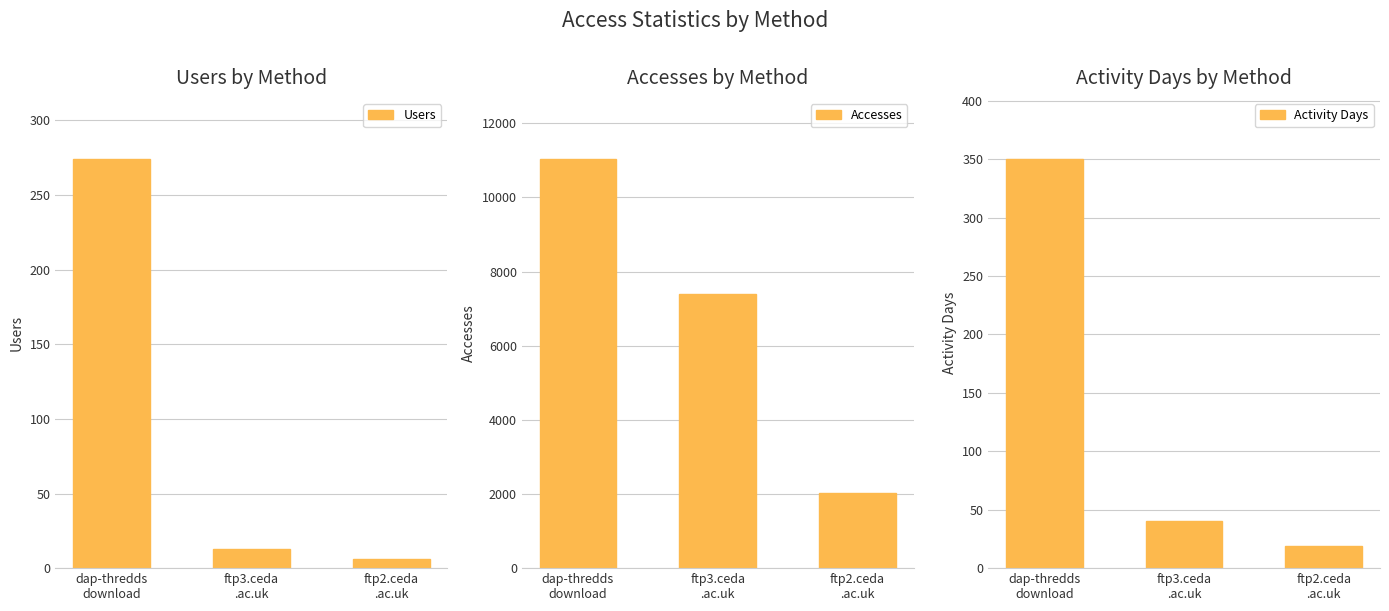

Reading left to right, list all the values displayed in this chart.

Users: 274	13	6
Accesses: 11031	7398	2023
Activity Days: 350	40	19